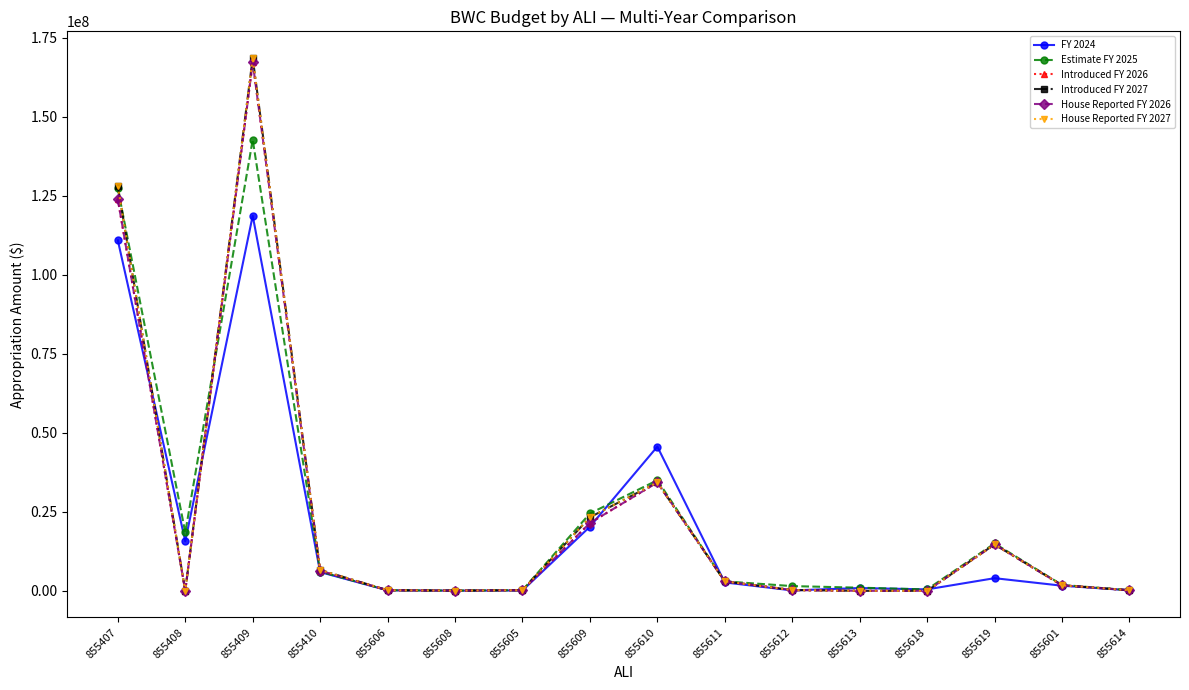

What is the greatest value displayed?

168637822.0